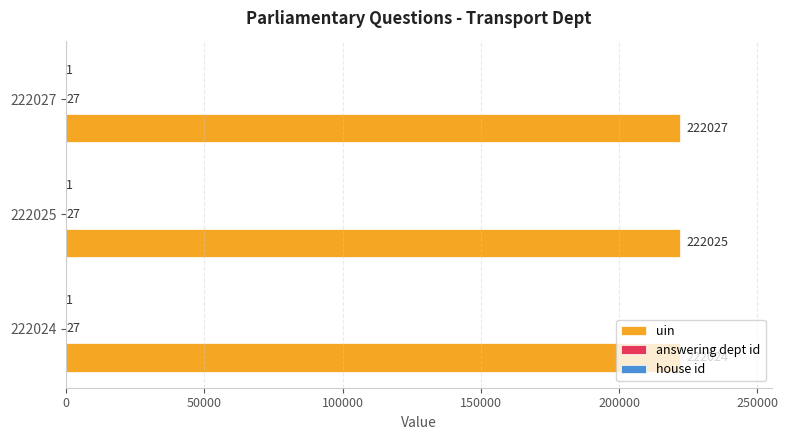

How many categories are shown in the chart?

3